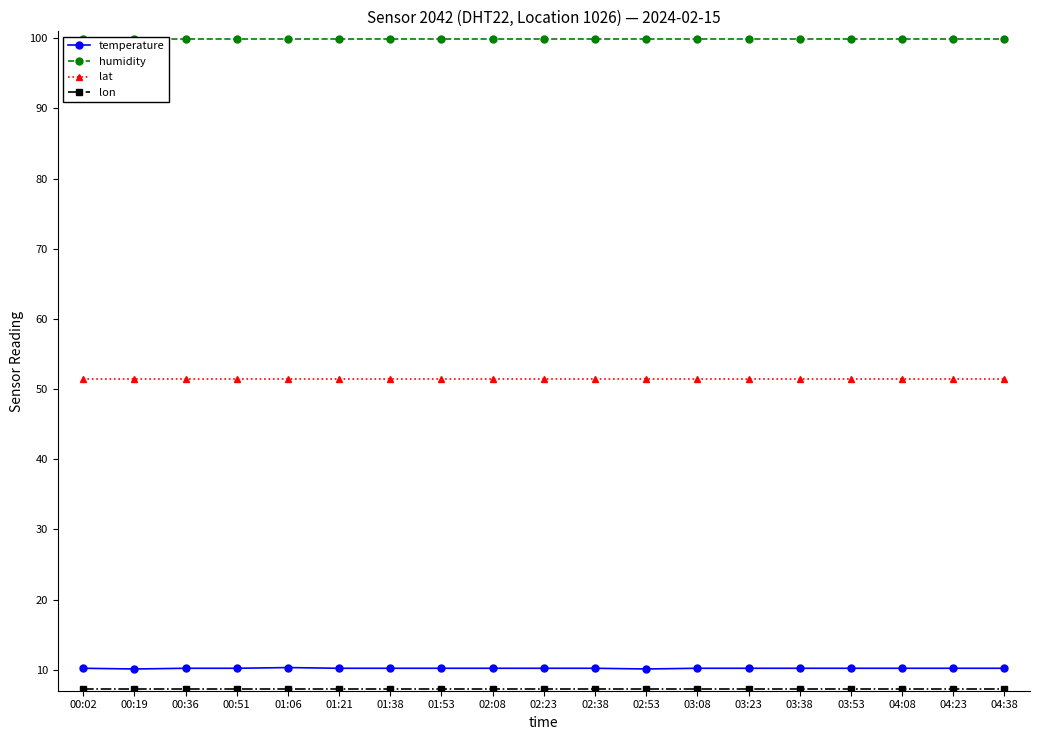

Which label corresponds to the largest value in the chart?

00:02